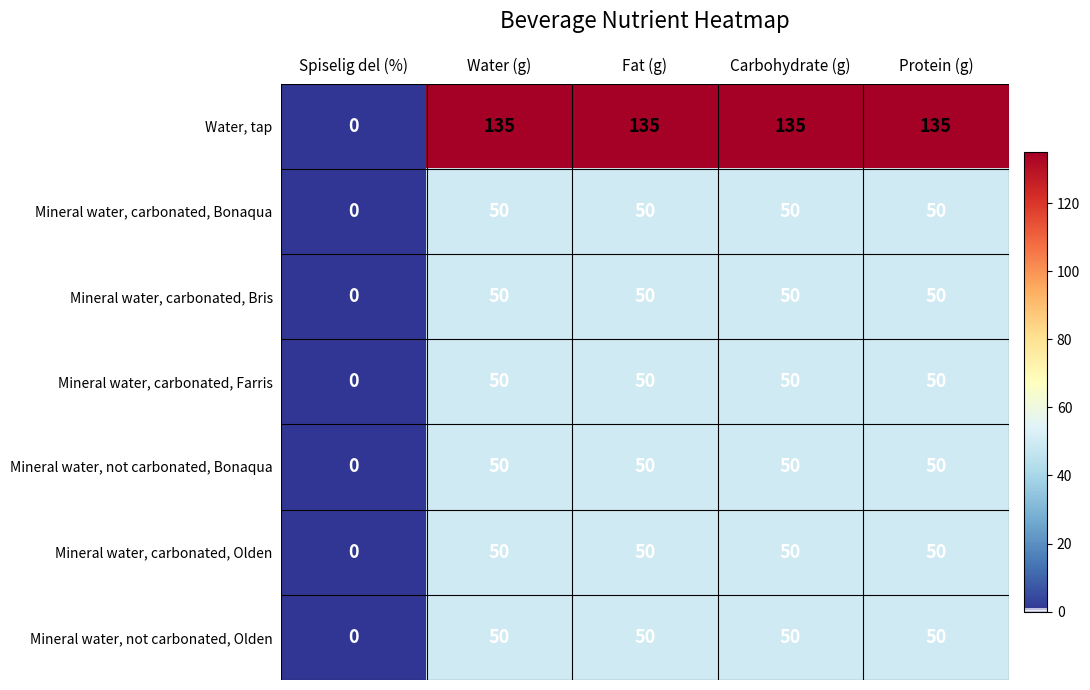

Is the value of Mineral water, carbonated, Bris at Carbohydrate (g) greater than the value of Water, tap at Water (g)?

No